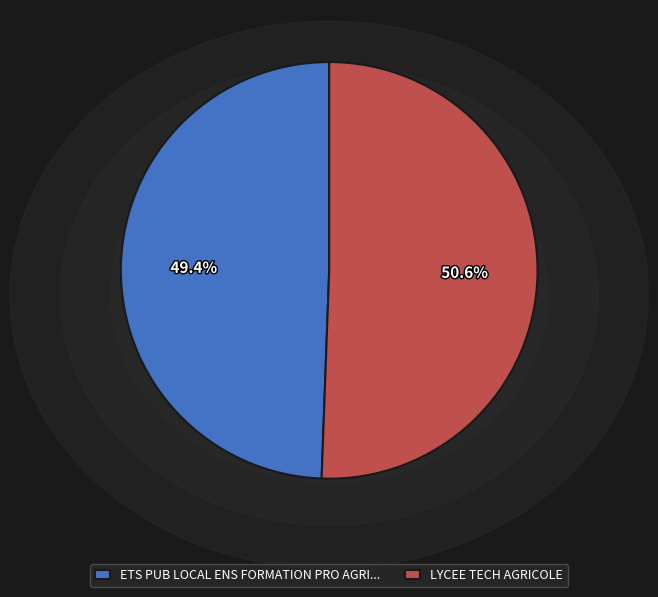

How many segments does this pie chart have?

2